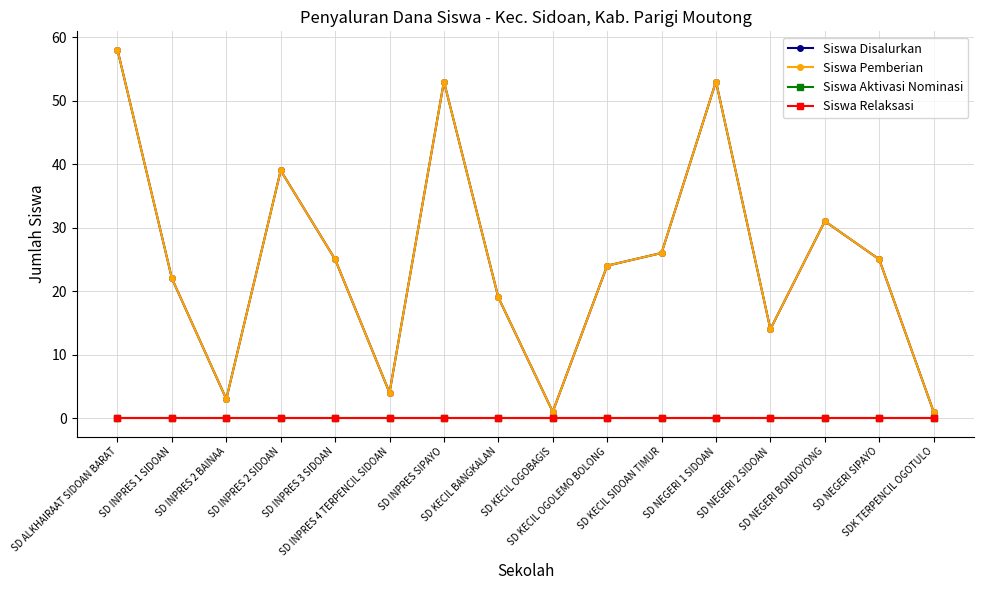

What is the lowest value of the Siswa Disalurkan series?

1